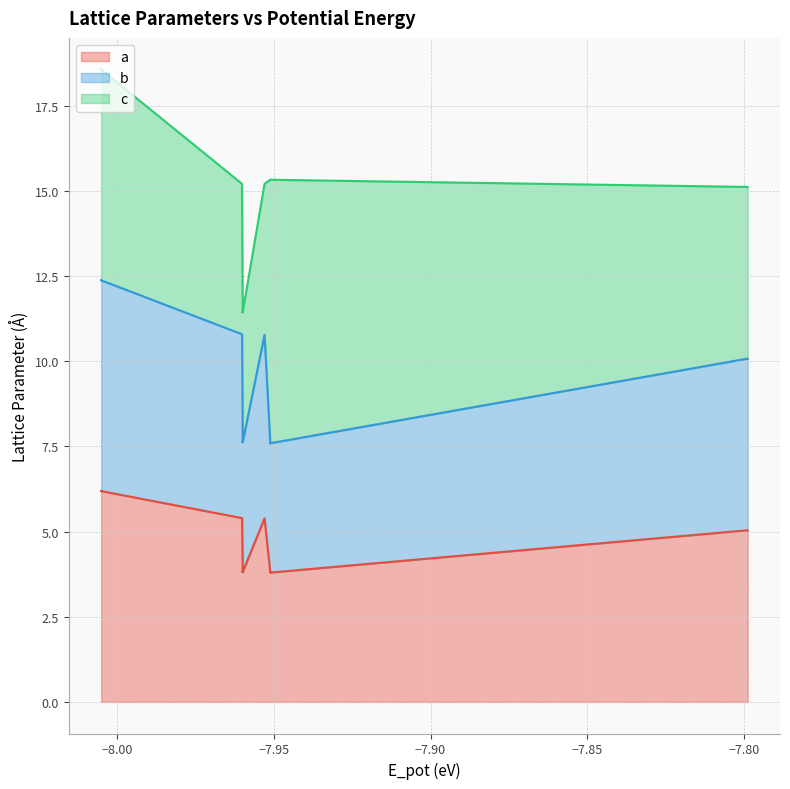

What is the total value across all series at −8.00?

18.6